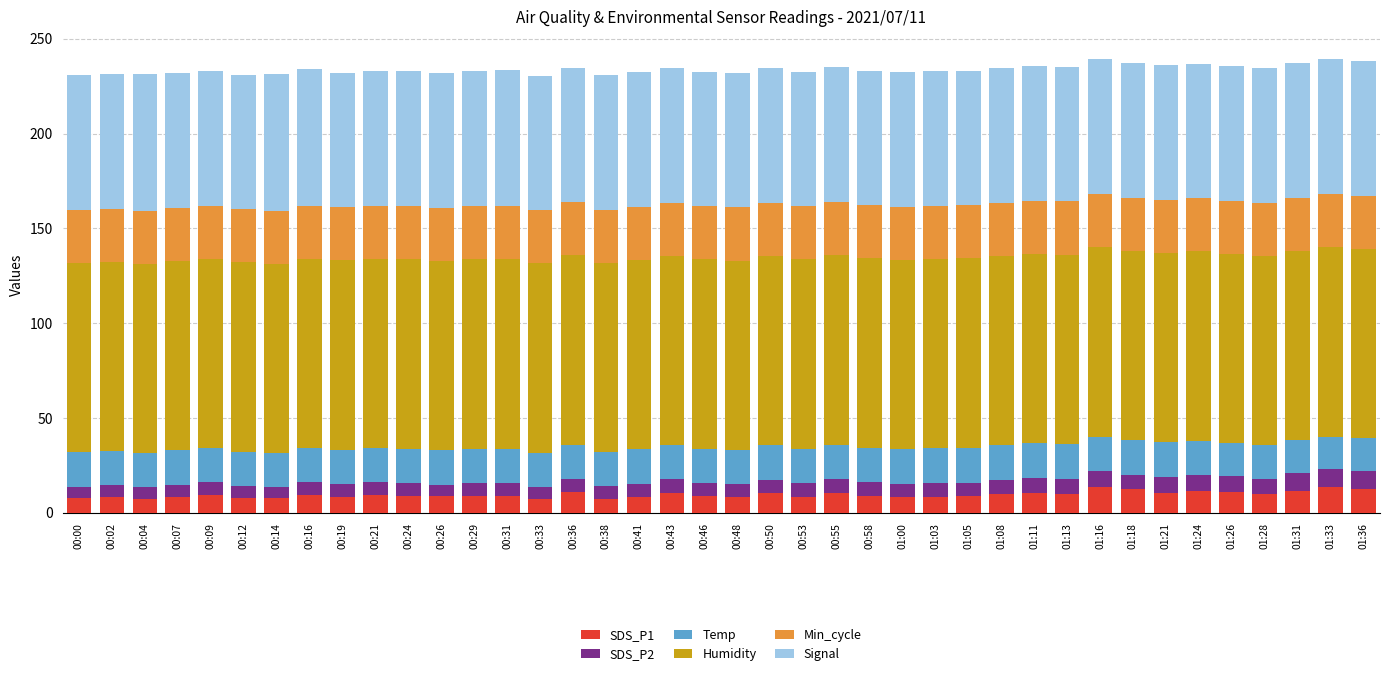

What is the total value across all series at 00:09?

233.0